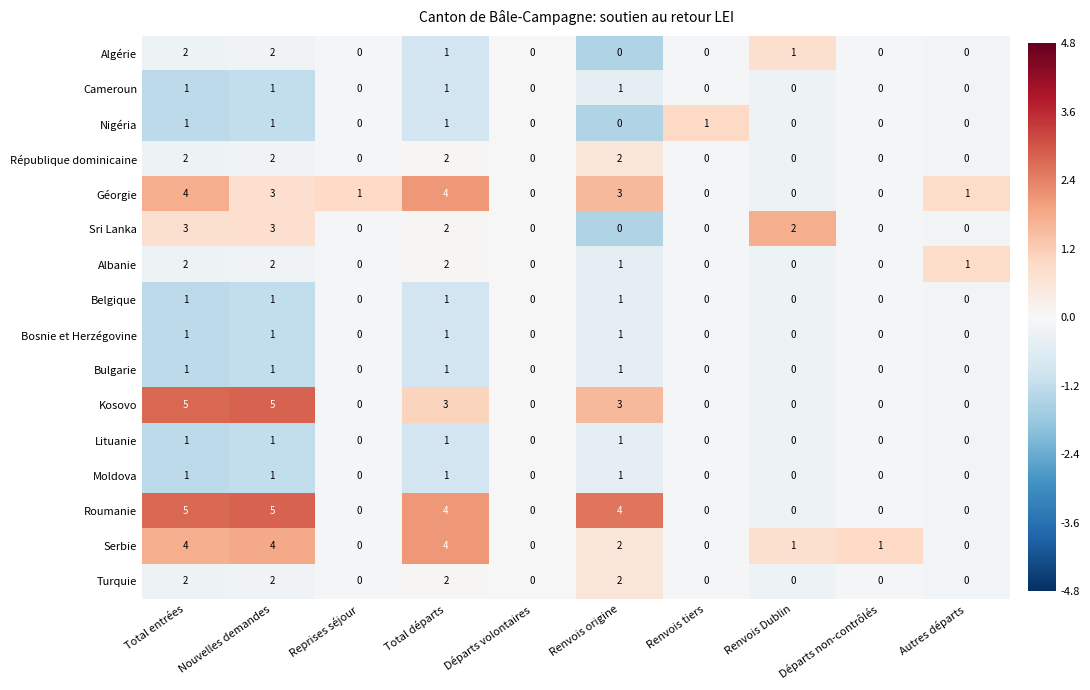

What is the sum of all Moldova values?

4